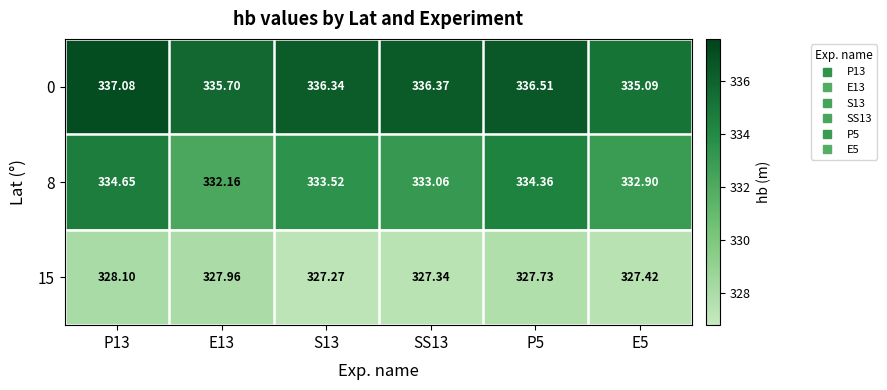

What is the spread (max minus min) of values at P13?

9.0